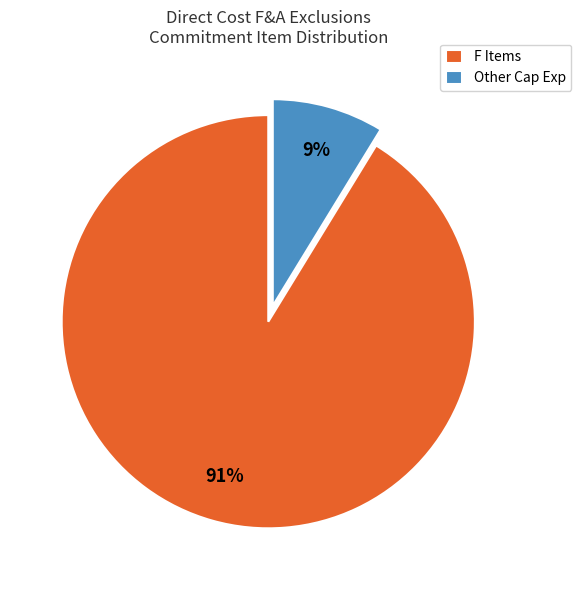

Rank the categories by value from lowest to highest.

Other Cap Exp, F Items